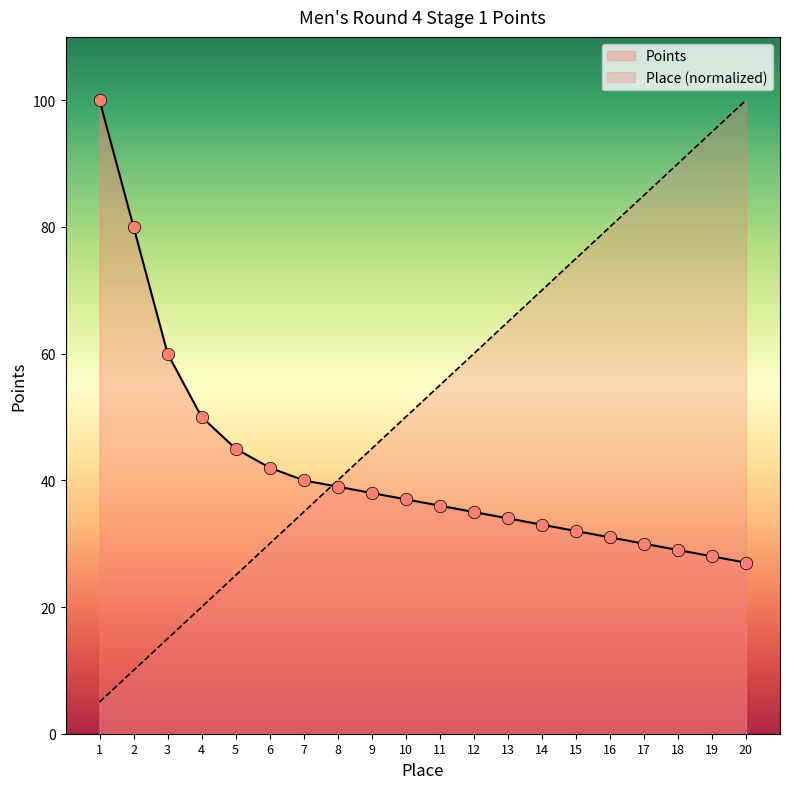

What is the total value across all series at 14?

103